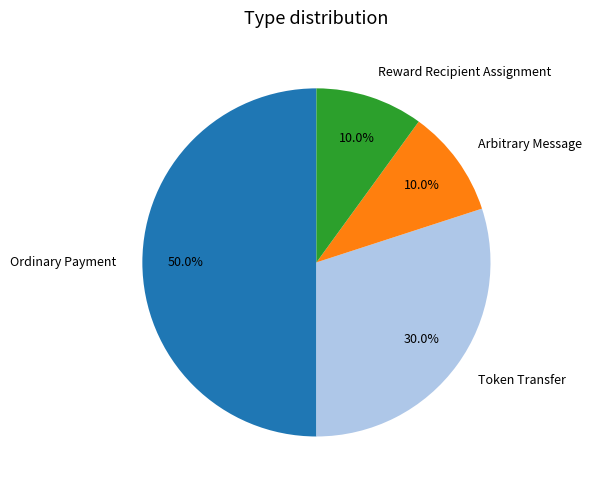

Count the number of slices in the pie.

4